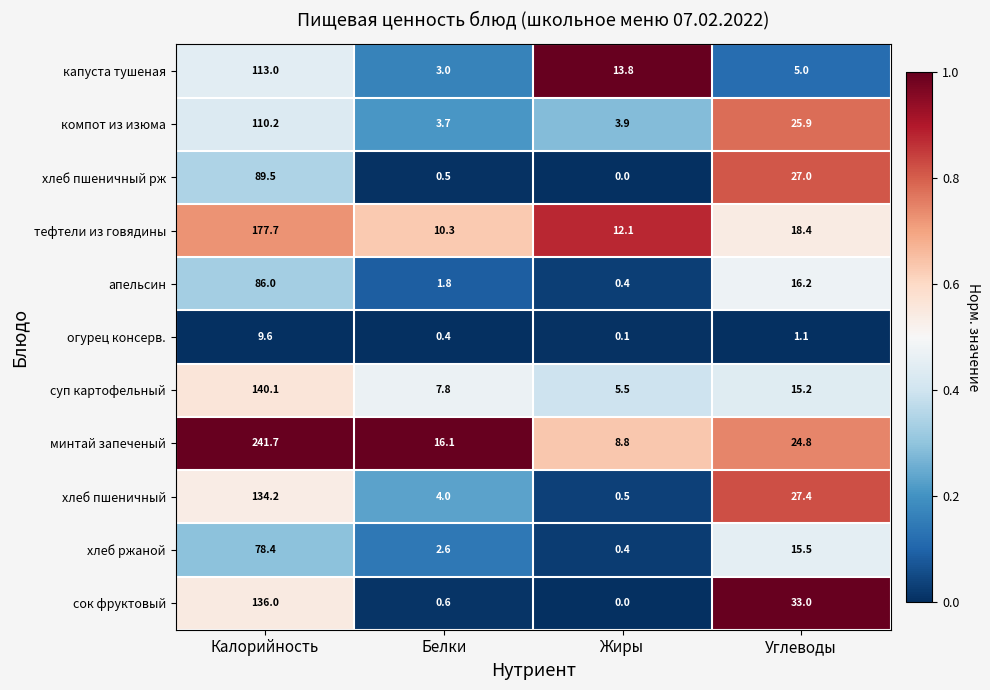

Which category has the highest value across all series?

Калорийность